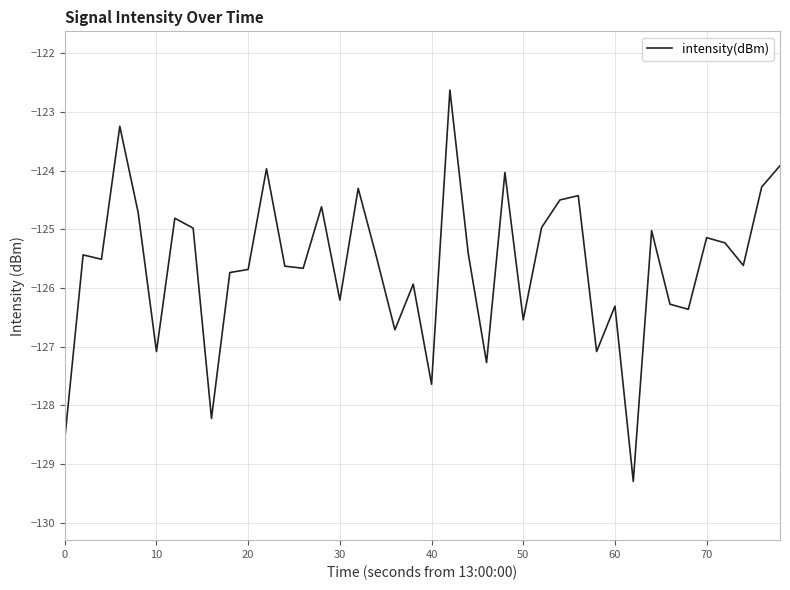

What is the minimum value shown in the chart?

-129.3